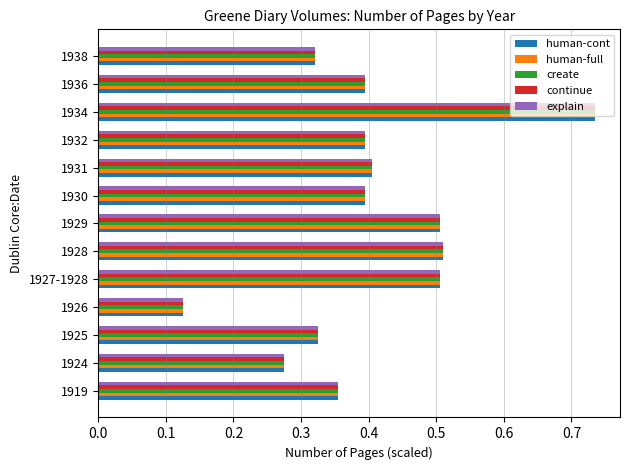

What is the difference between the maximum and minimum values in the explain series?

0.6